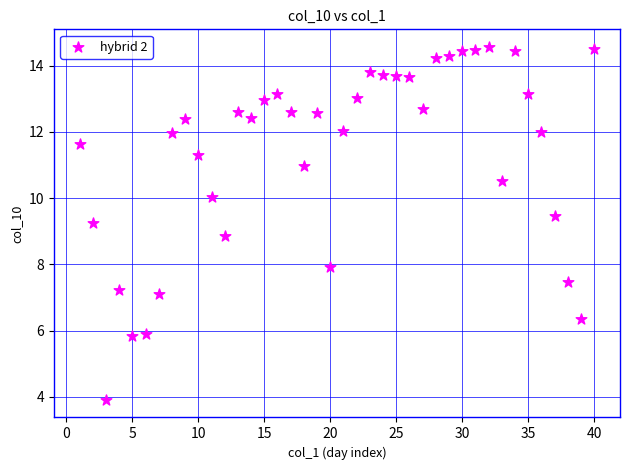

What is the range of X values (max minus min)?

39.0